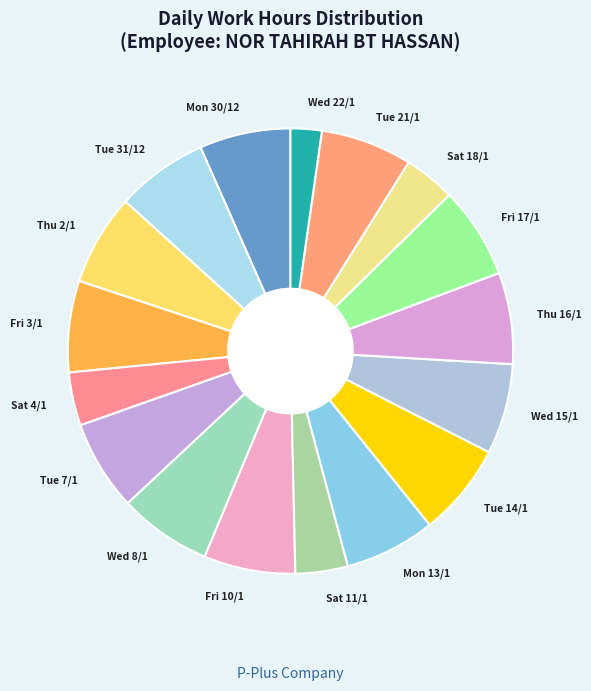

How many segments does this pie chart have?

17